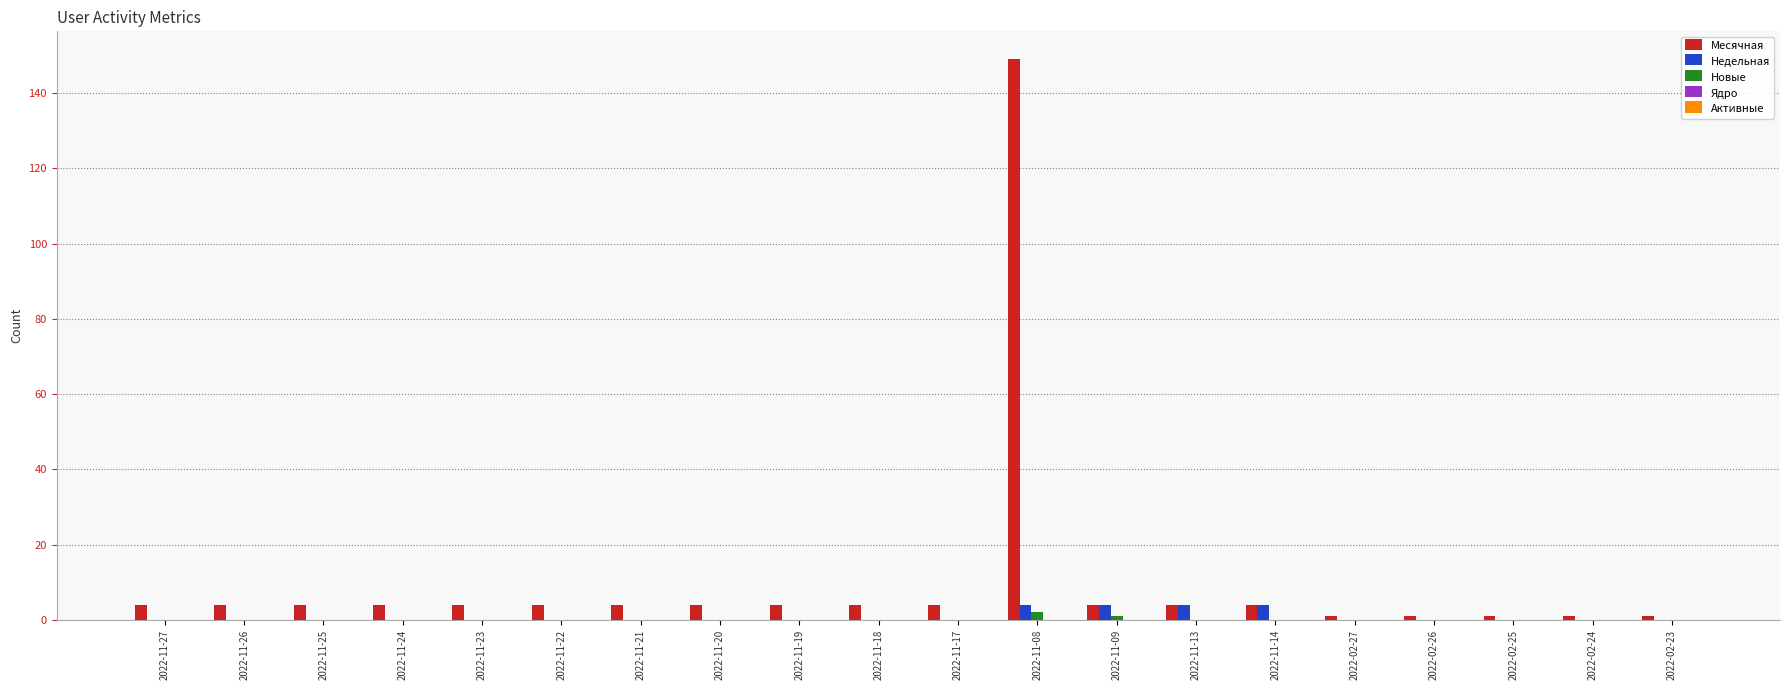

What is the maximum value shown in the chart?

149